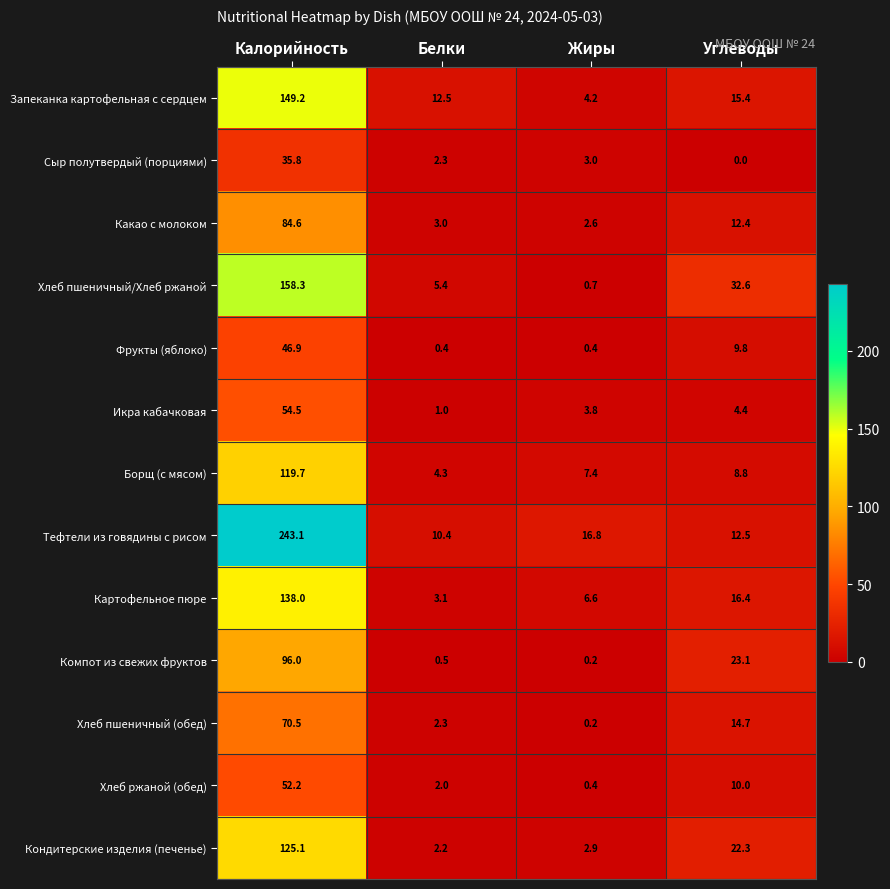

List the series in order of their peak value, highest first.

Тефтели из говядины с рисом, Хлеб пшеничный/Хлеб ржаной, Запеканка картофельная с сердцем, Картофельное пюре, Кондитерские изделия (печенье), Борщ (с мясом), Компот из свежих фруктов, Какао с молоком, Хлеб пшеничный (обед), Икра кабачковая, Хлеб ржаной (обед), Фрукты (яблоко), Сыр полутвердый (порциями)